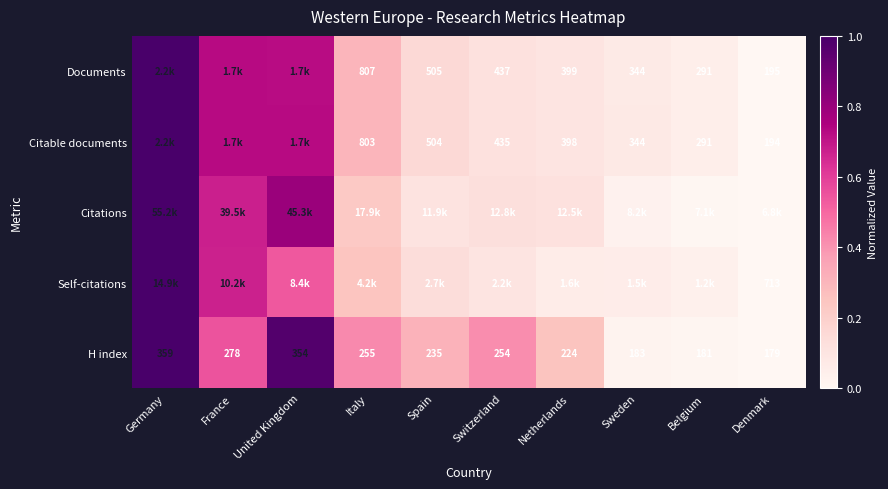

The value of H index at Denmark is 0.5. True or false?

False